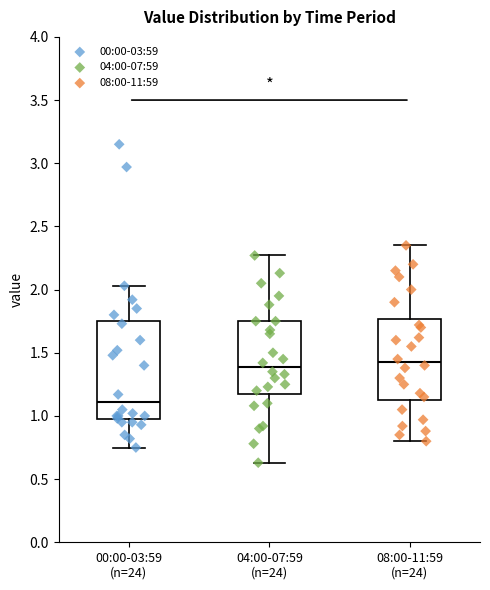

Reading left to right, read every box against the y-axis: the position of its median line, the range the box covers, and the ends of its whiskers. The values are not printed on the chart, so give them approximately, as read against the axis.

00:00-03:59 (n=24): median 1.10, box 0.95 to 1.75, whiskers 0.75 to 2.05
04:00-07:59 (n=24): median 1.40, box 1.20 to 1.75, whiskers 0.65 to 2.25
08:00-11:59 (n=24): median 1.45, box 1.15 to 1.75, whiskers 0.80 to 2.35